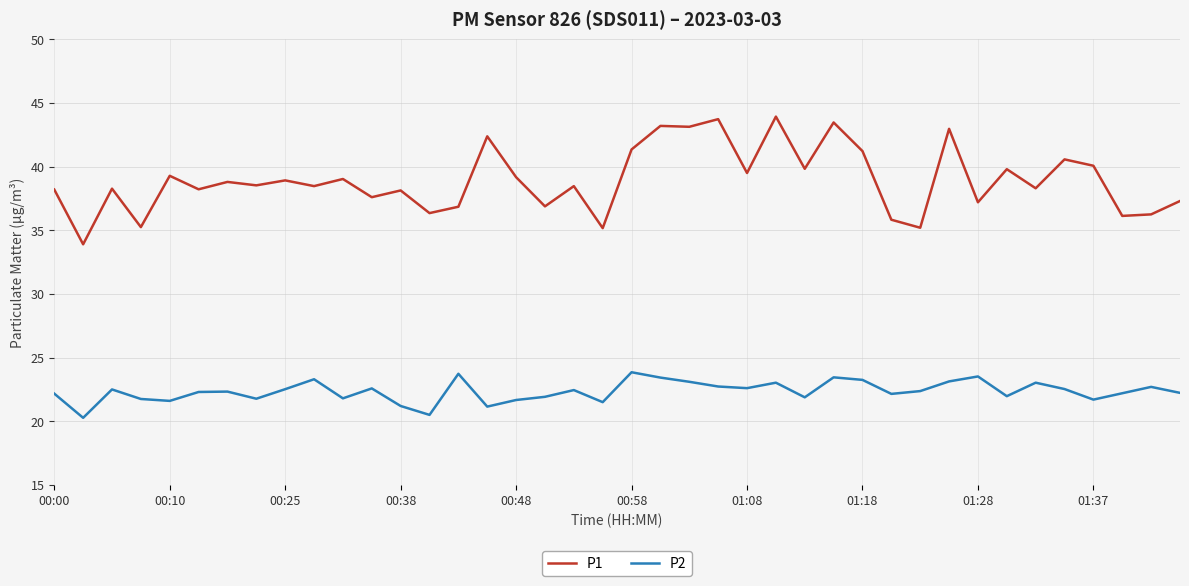

At how many categories does at least one series exceed 23?

40